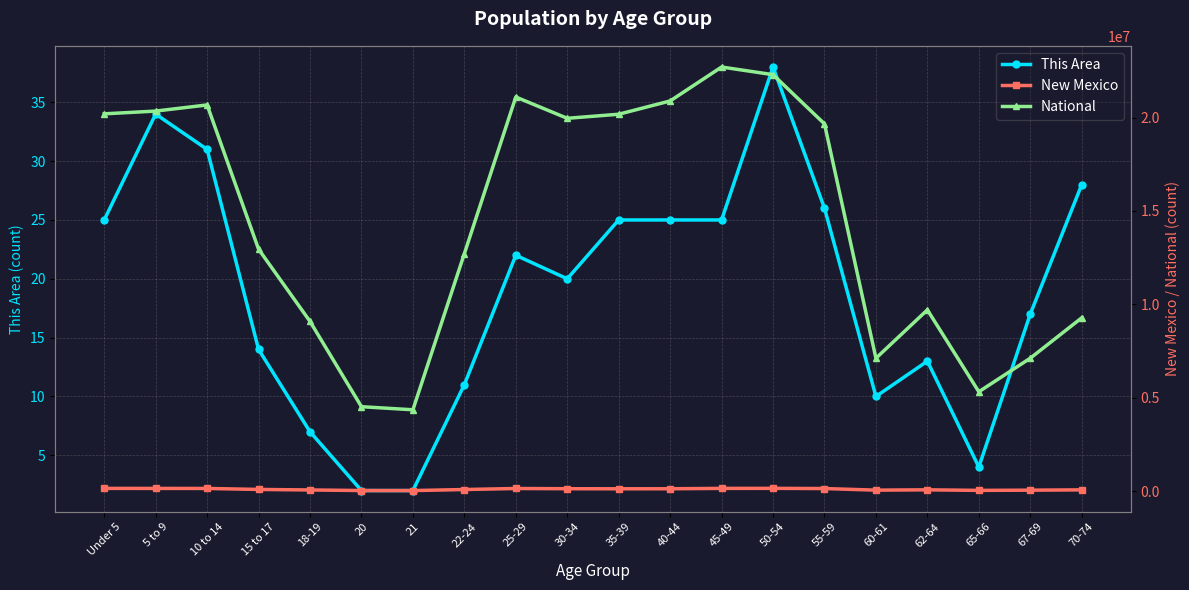

Is this an area chart (filled region under the line)?

No